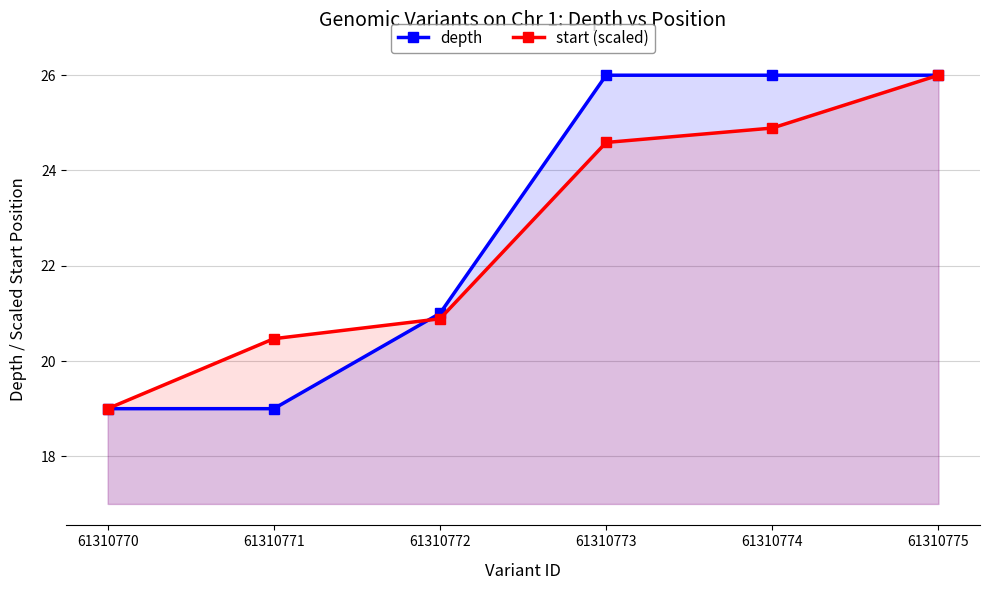

The value of depth at 61310772 is 21.0. True or false?

True